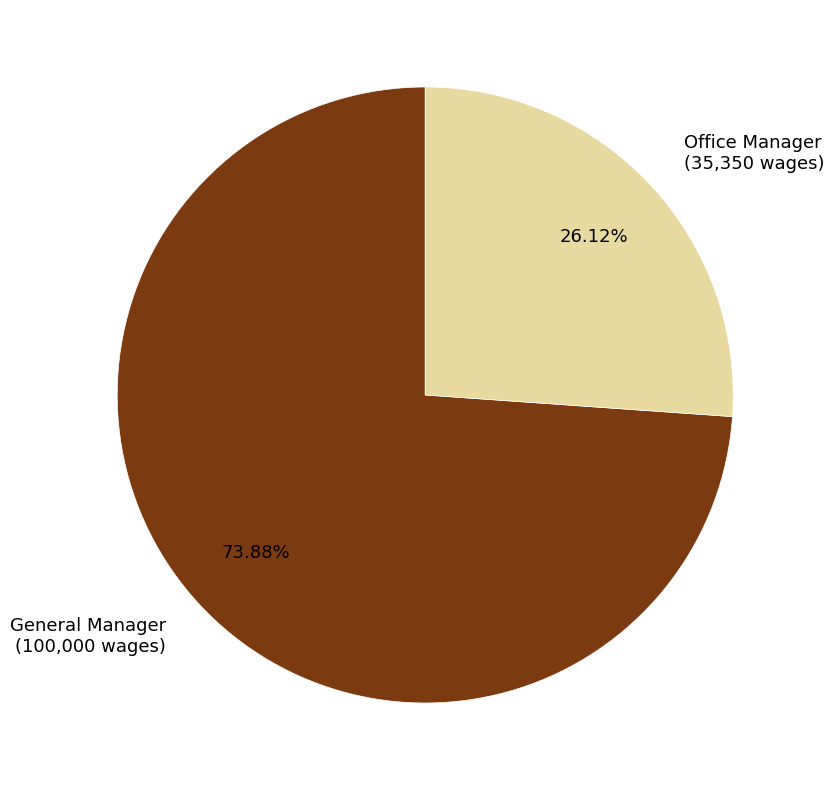

To the nearest percent, what percentage of the pie is Office Manager?

26%